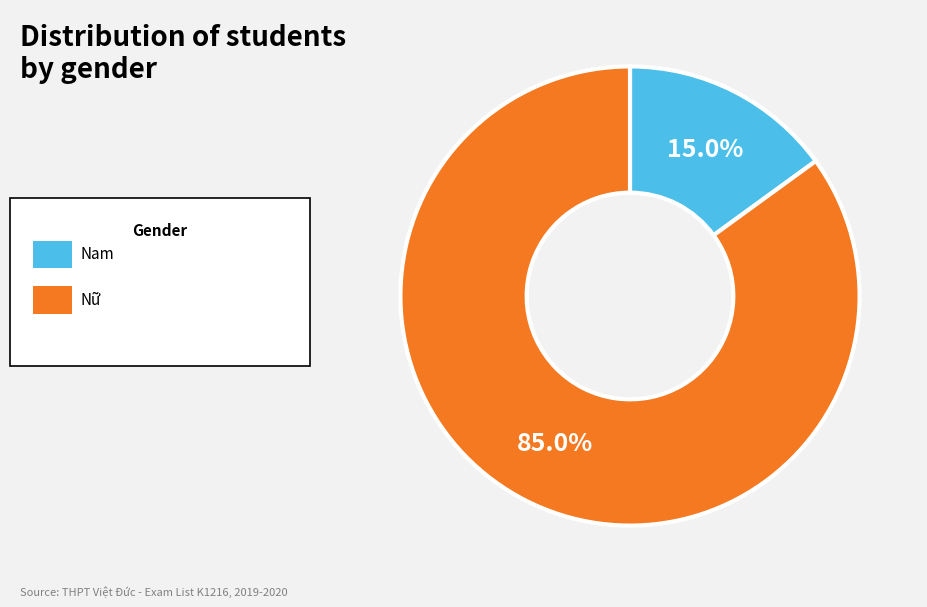

Is there any slice that represents more than half of the pie?

Yes